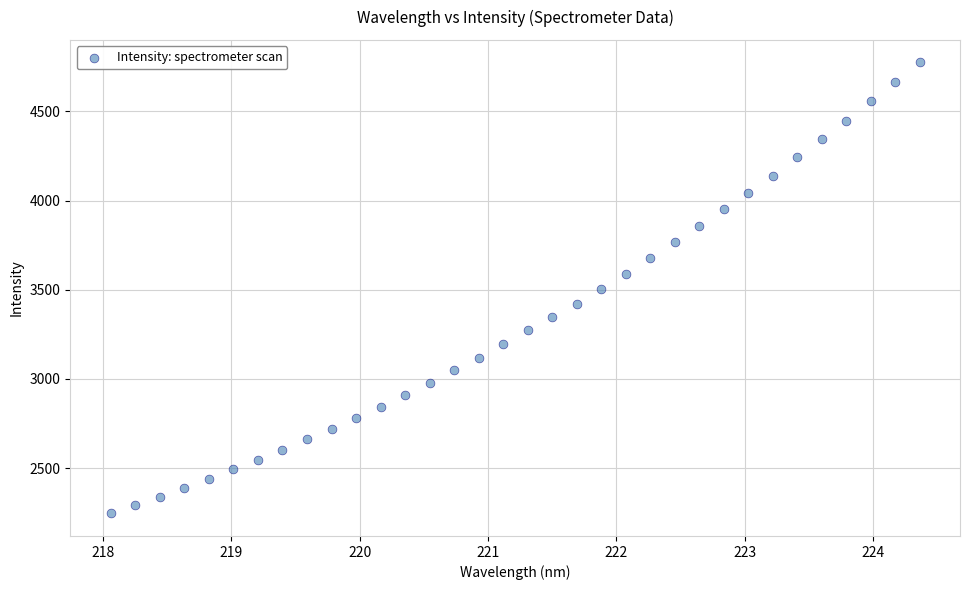

What is the range of X values (max minus min)?

6.3